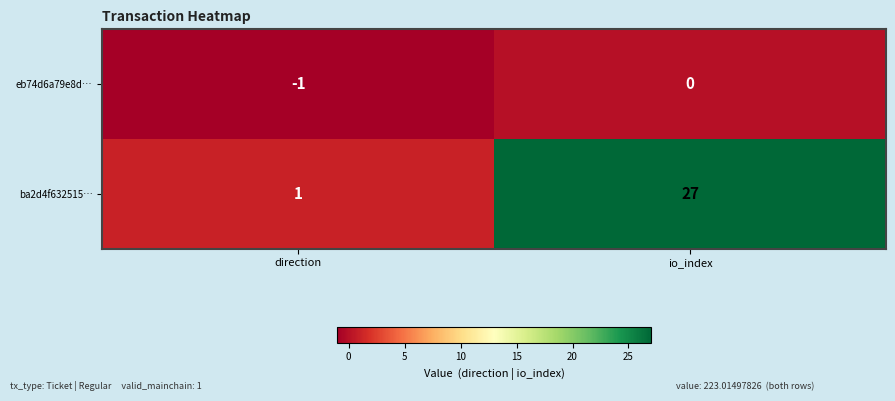

What is the sum of all ba2d4f632515… values?

28